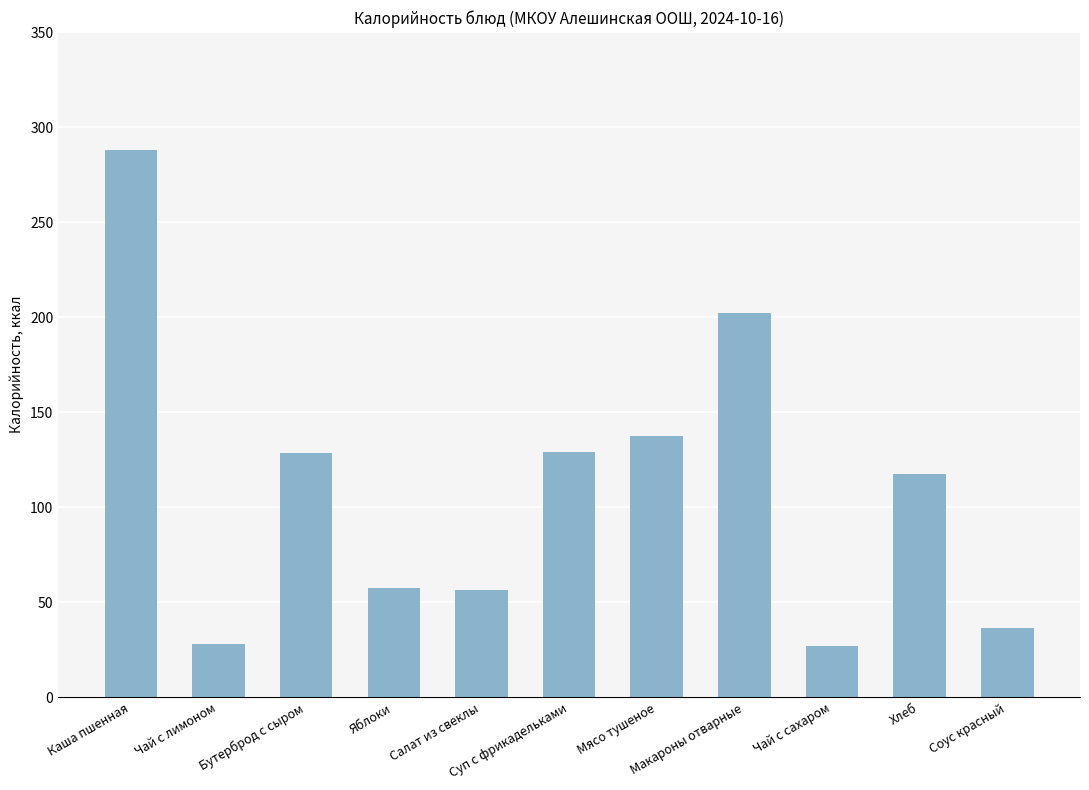

Where is the data nearest to the value 157?

Мясо тушеное